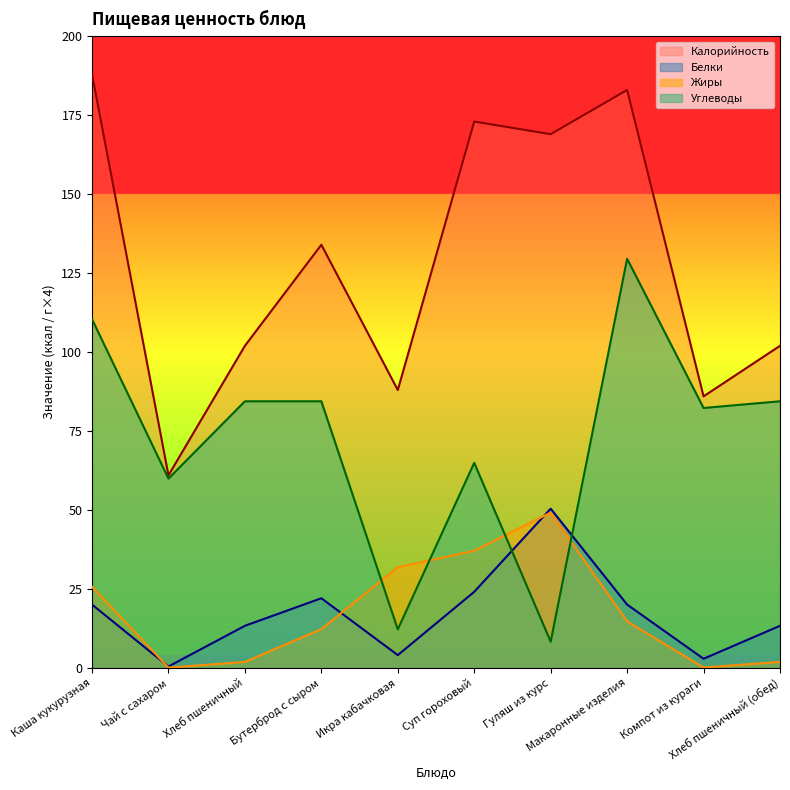

What is the spread (max minus min) of values at Компот из кураги?

85.8